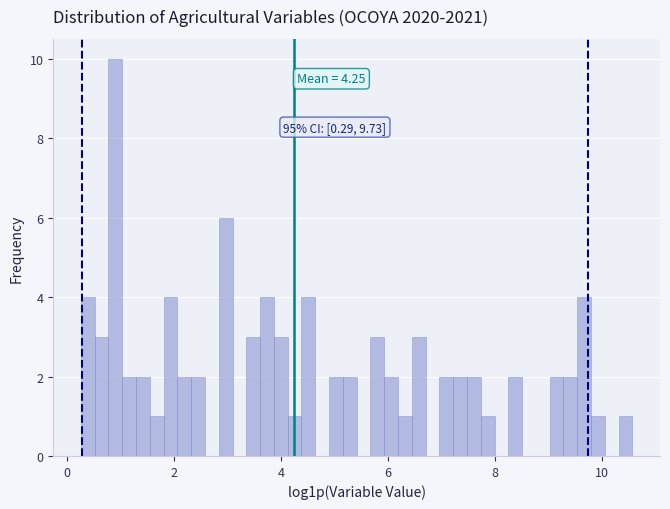

Around what value on the x-axis is the tallest bar? Give the approximate position of its centre, as read against the axis.

1.0